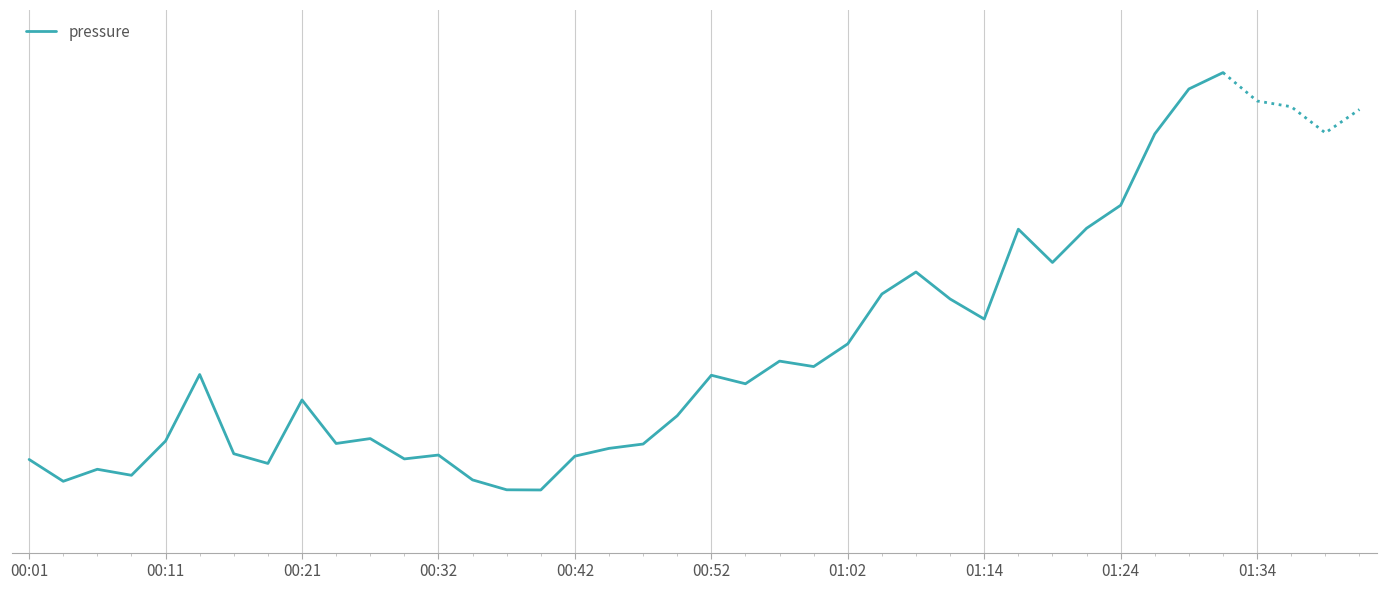

True or false: there are more than 1 points higher than both neighbors.

True